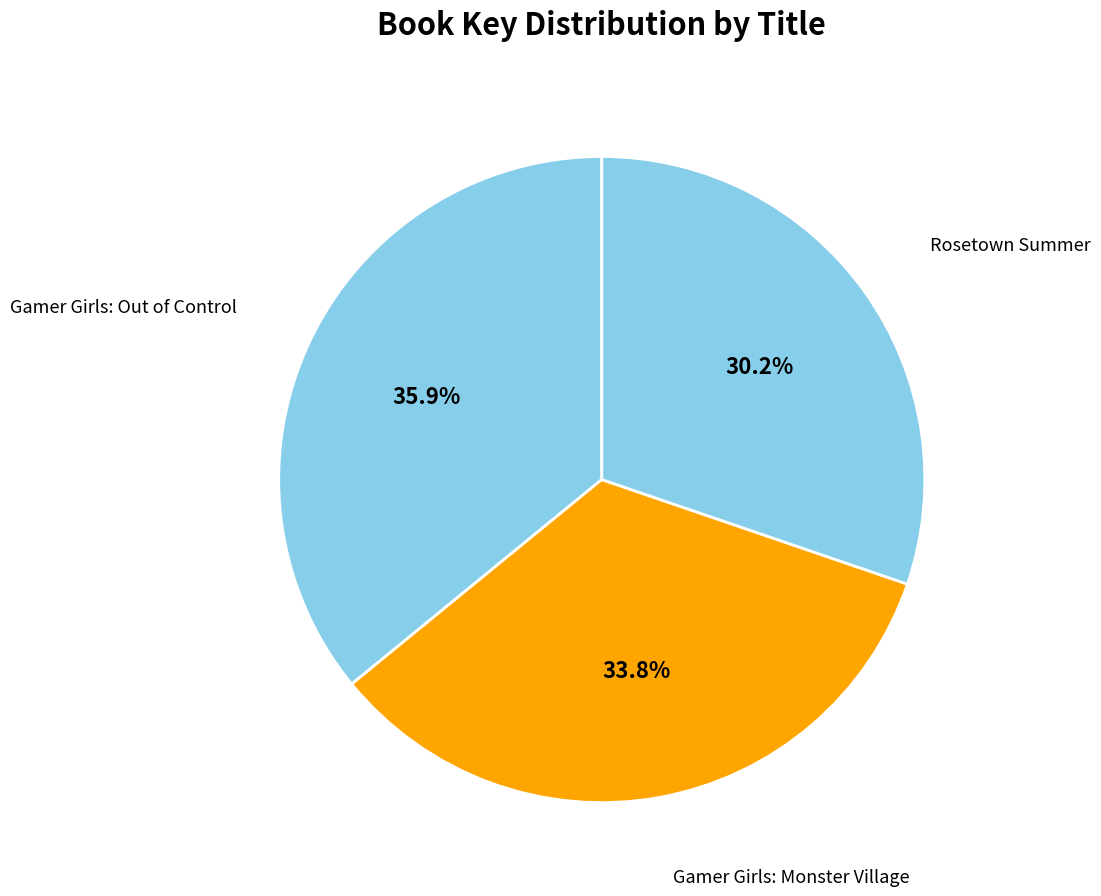

The Gamer Girls: Out of Control slice represents 30% of the pie. True or false?

False